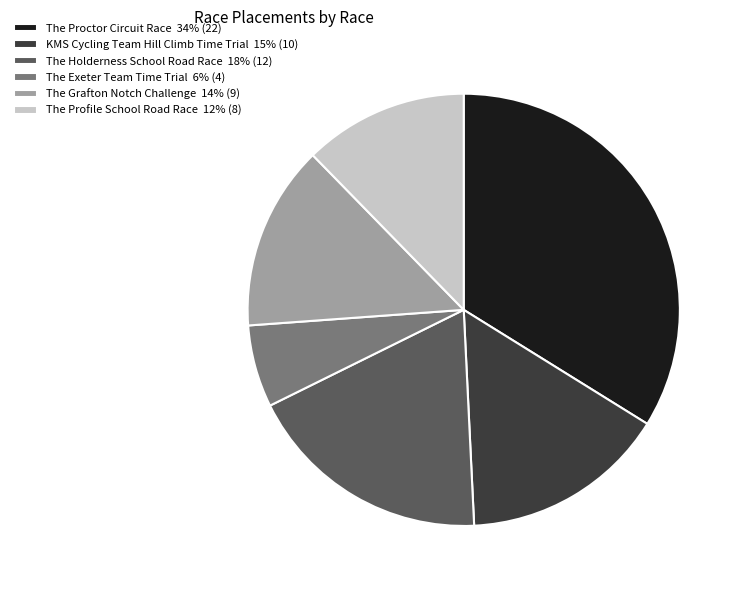

Count the number of slices in the pie.

6